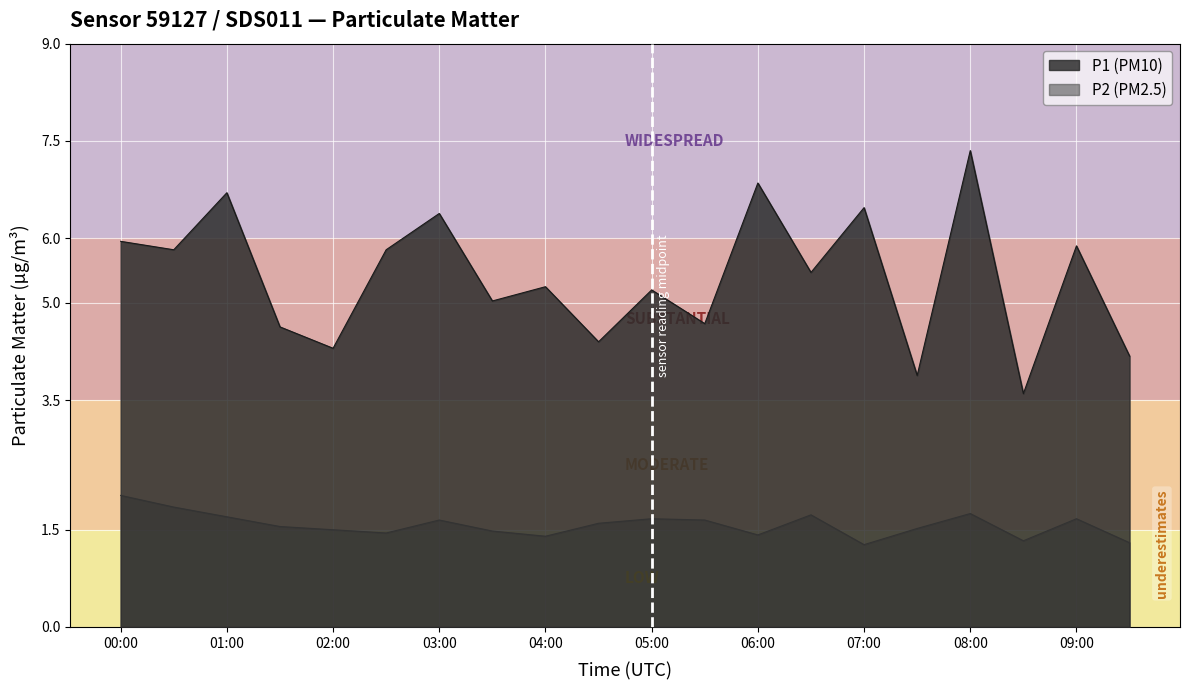

What is the spread (max minus min) of values at 00:30?

4.0